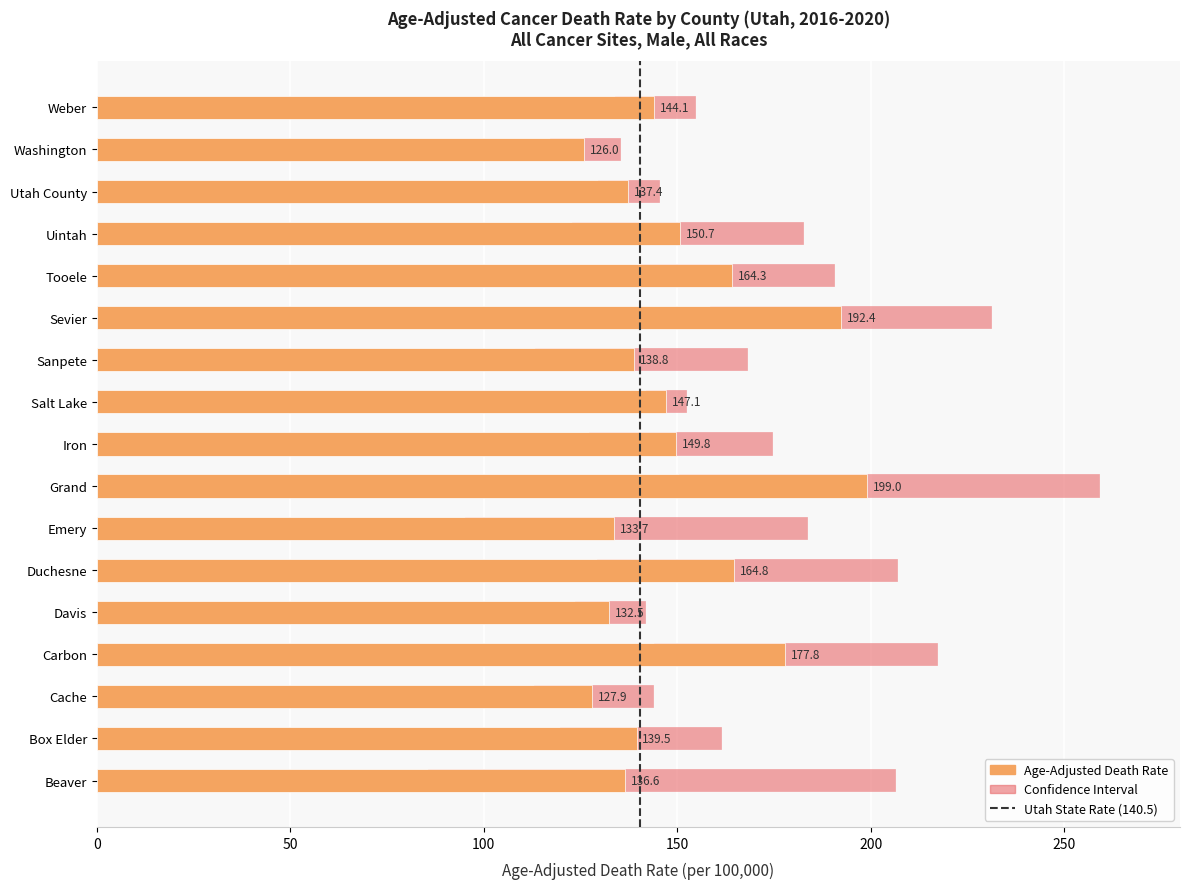

How many series are shown in this chart?

1